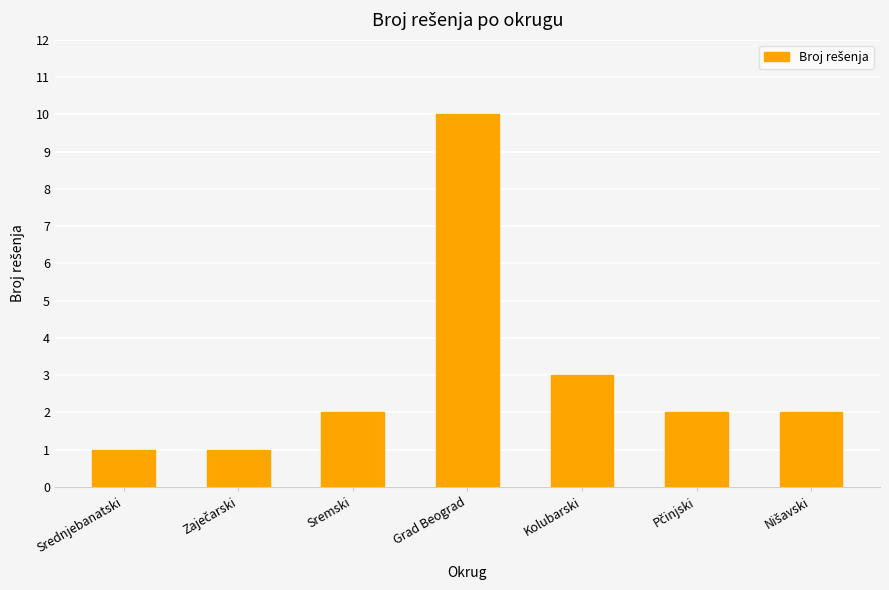

Read the value at Grad Beograd.

10